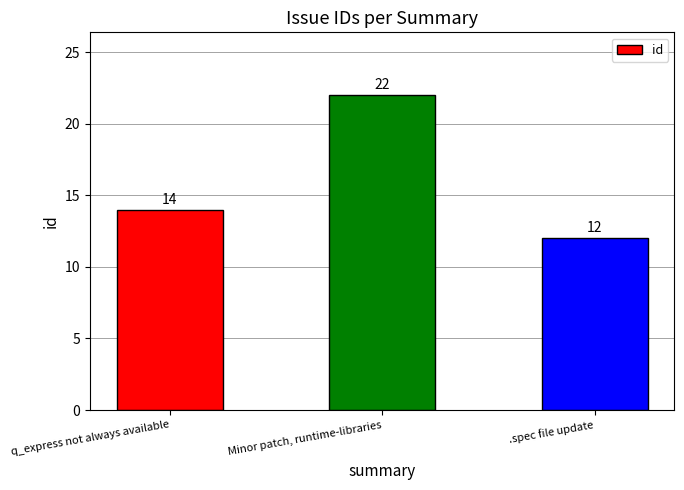

Reading left to right, what are all the values shown in this chart?

q_express not always available=14	Minor patch, runtime-libraries=22	.spec file update=12